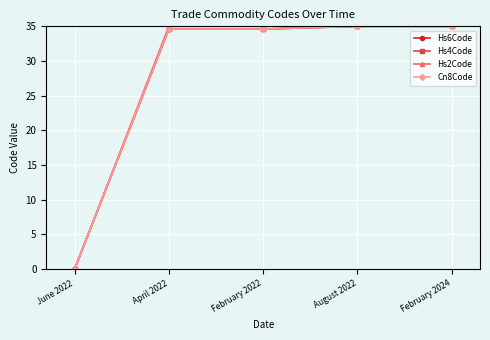

What is the label of the 5th point from the left?

February 2024